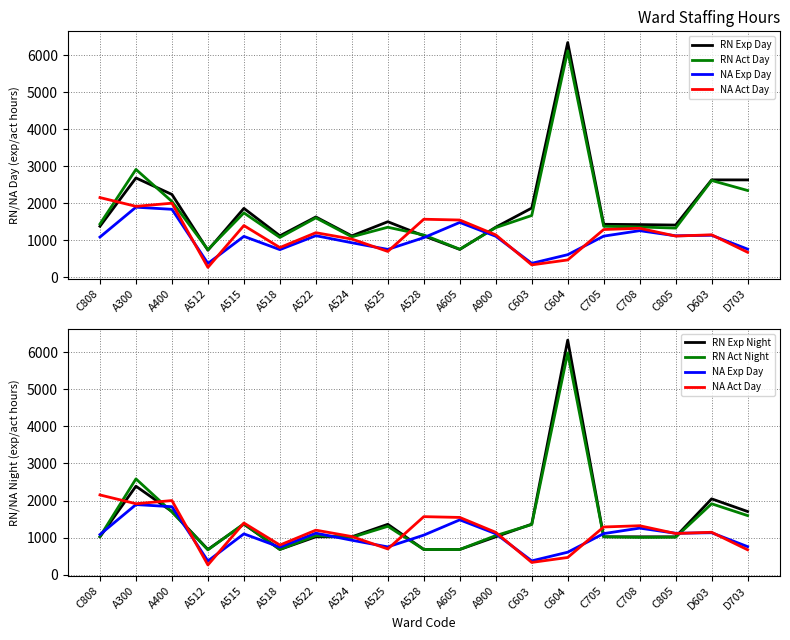

What position from the right is C708?

4